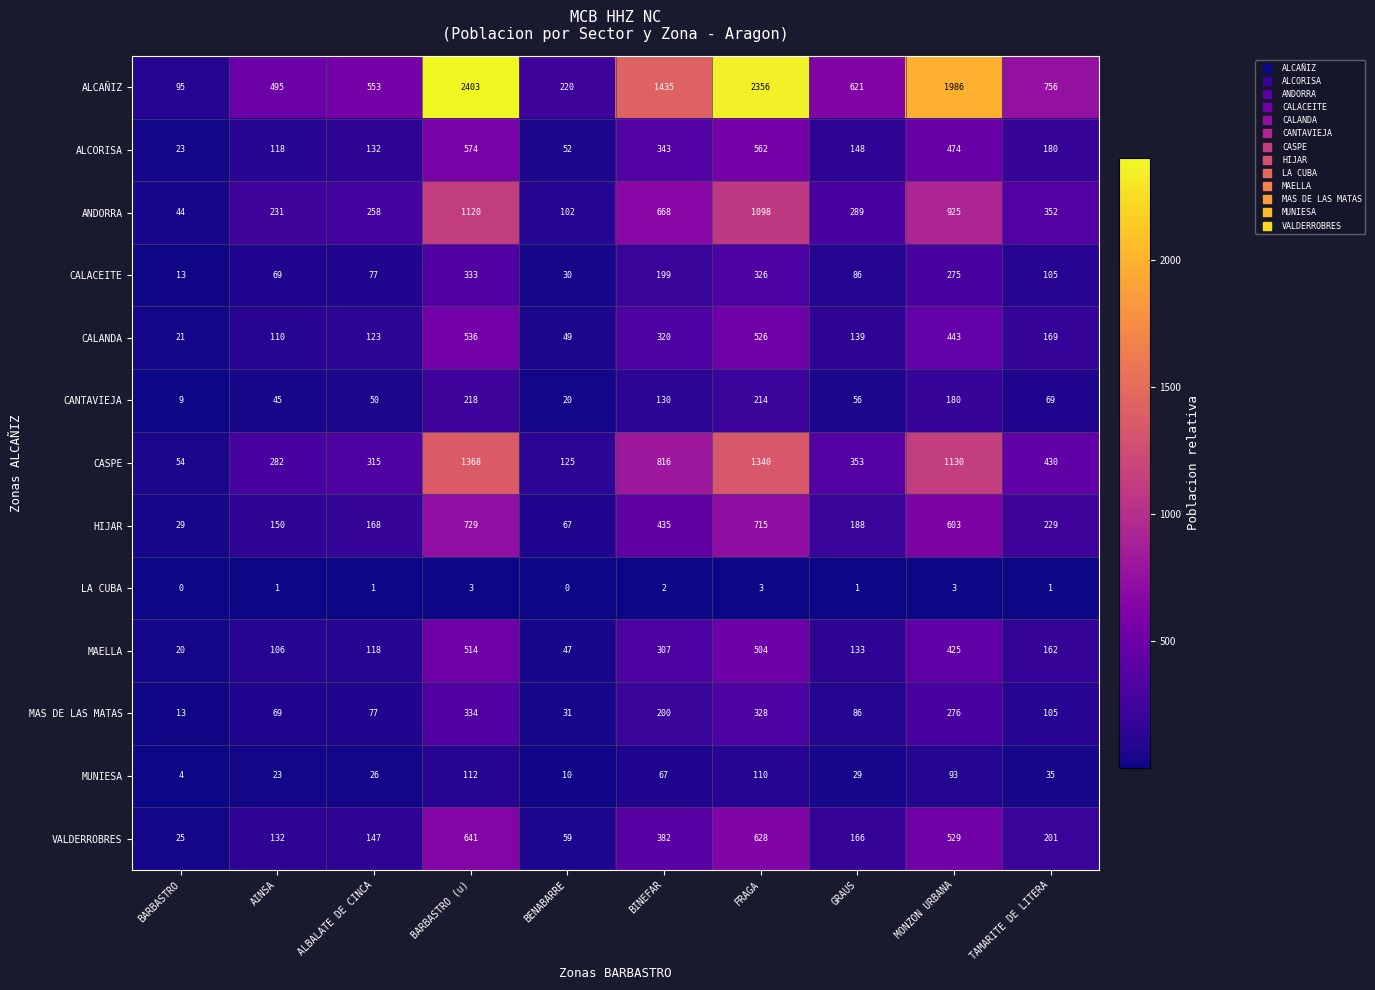

Rank the categories by MAELLA value from highest to lowest.

BARBASTRO (u), FRAGA, MONZON URBANA, BINEFAR, TAMARITE DE LITERA, GRAUS, ALBALATE DE CINCA, AINSA, BENABARRE, BARBASTRO